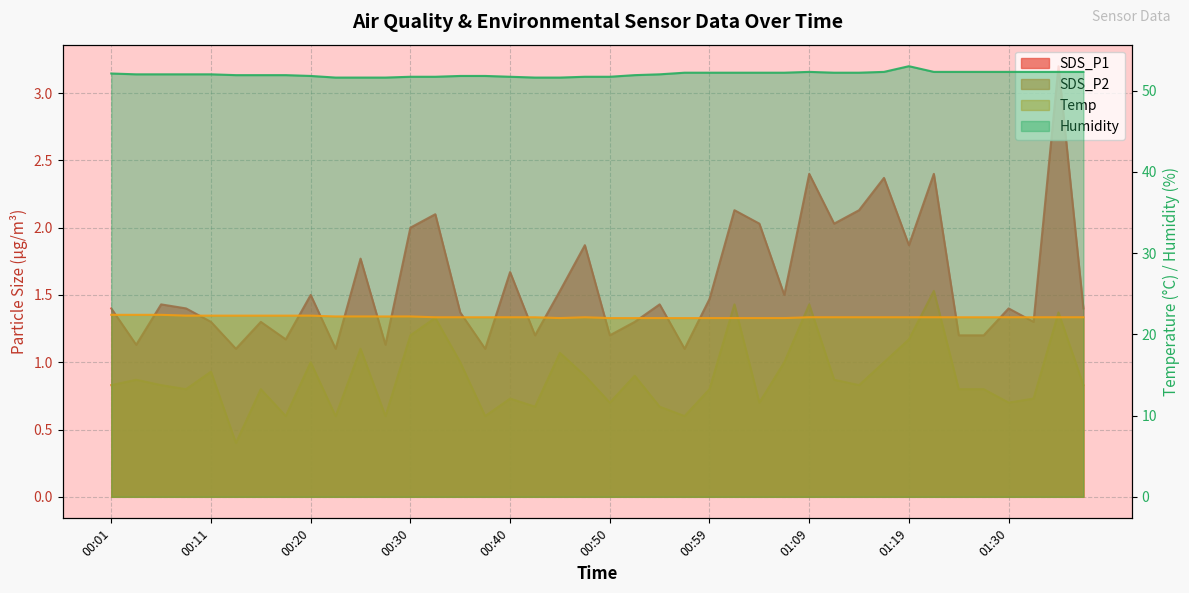

List the series in order of their peak value, lowest first.

SDS_P2, SDS_P1, Temp, Humidity